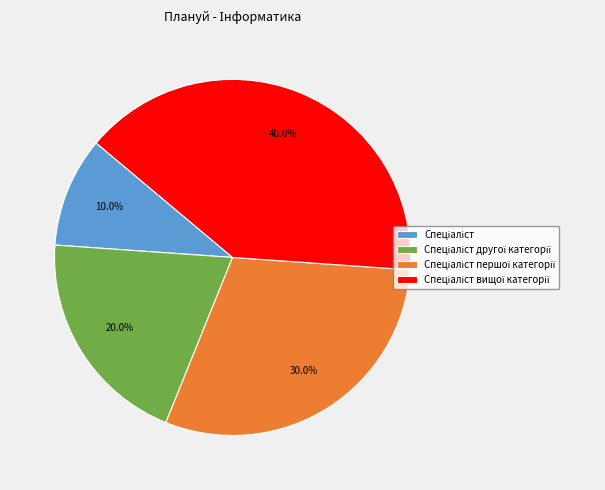

How many slices are in this pie chart?

4